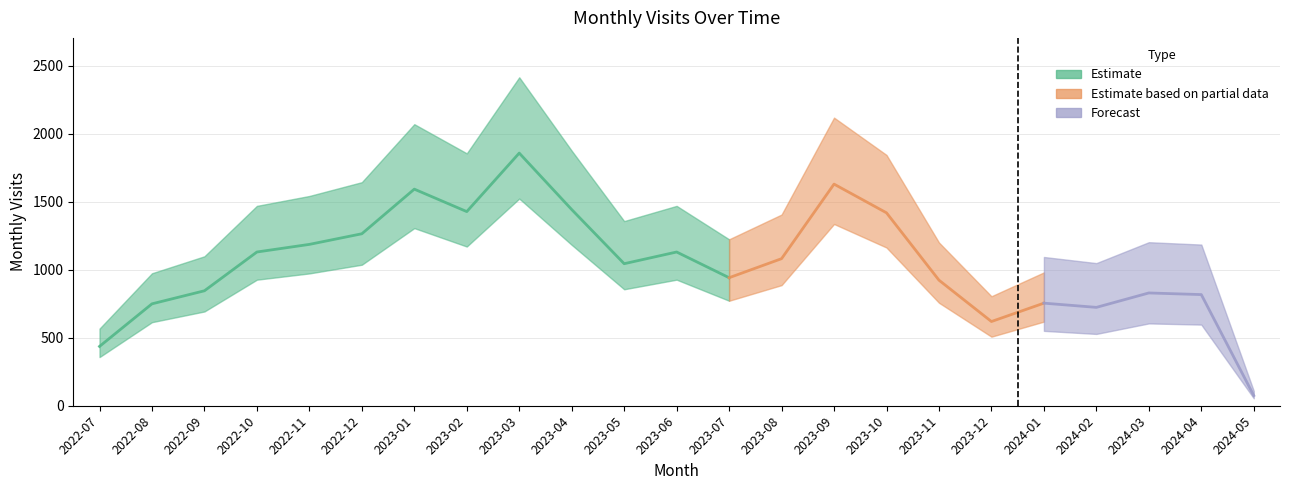

What is the minimum value shown in the chart?

75